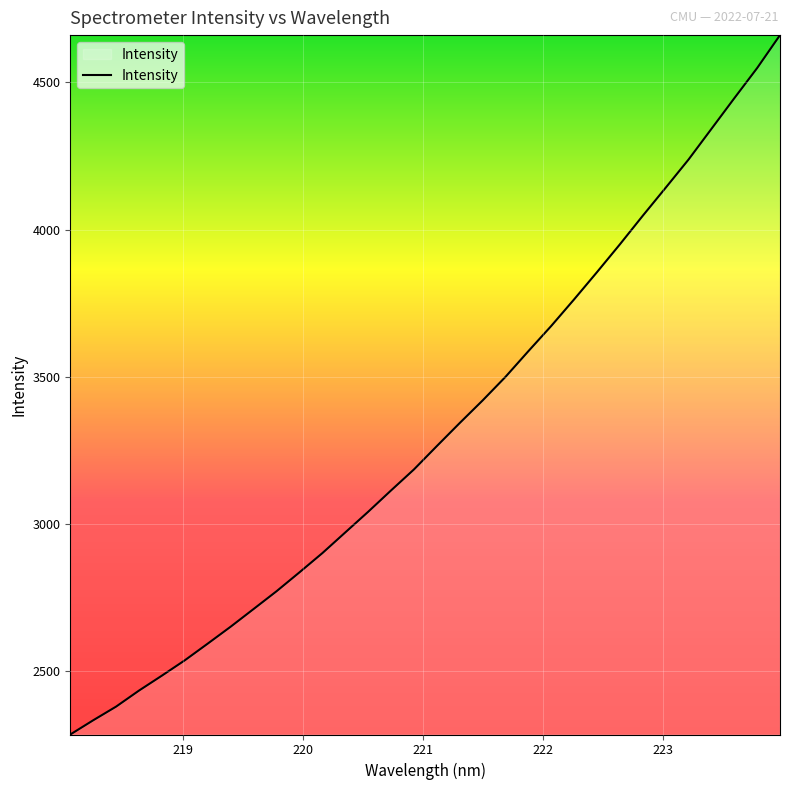

What is the difference between the maximum and minimum values?

2376.5